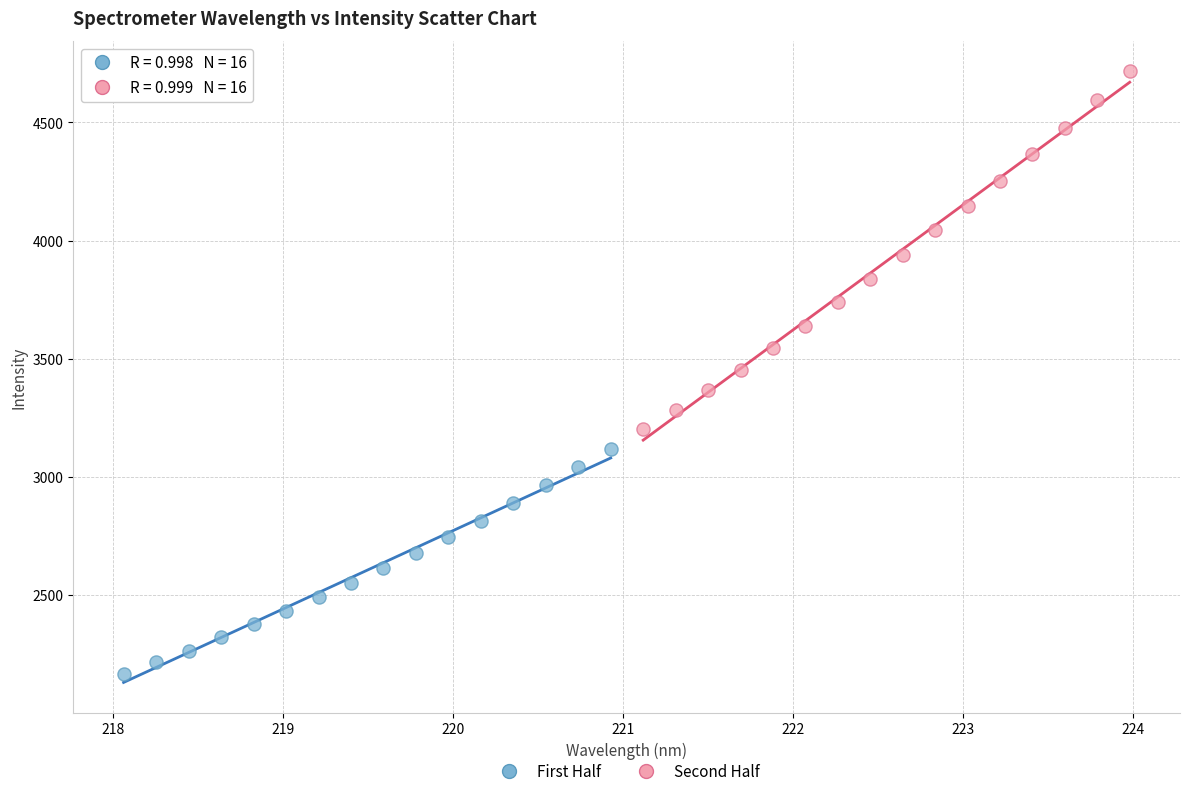

Which series reaches the minimum Y coordinate?

First Half